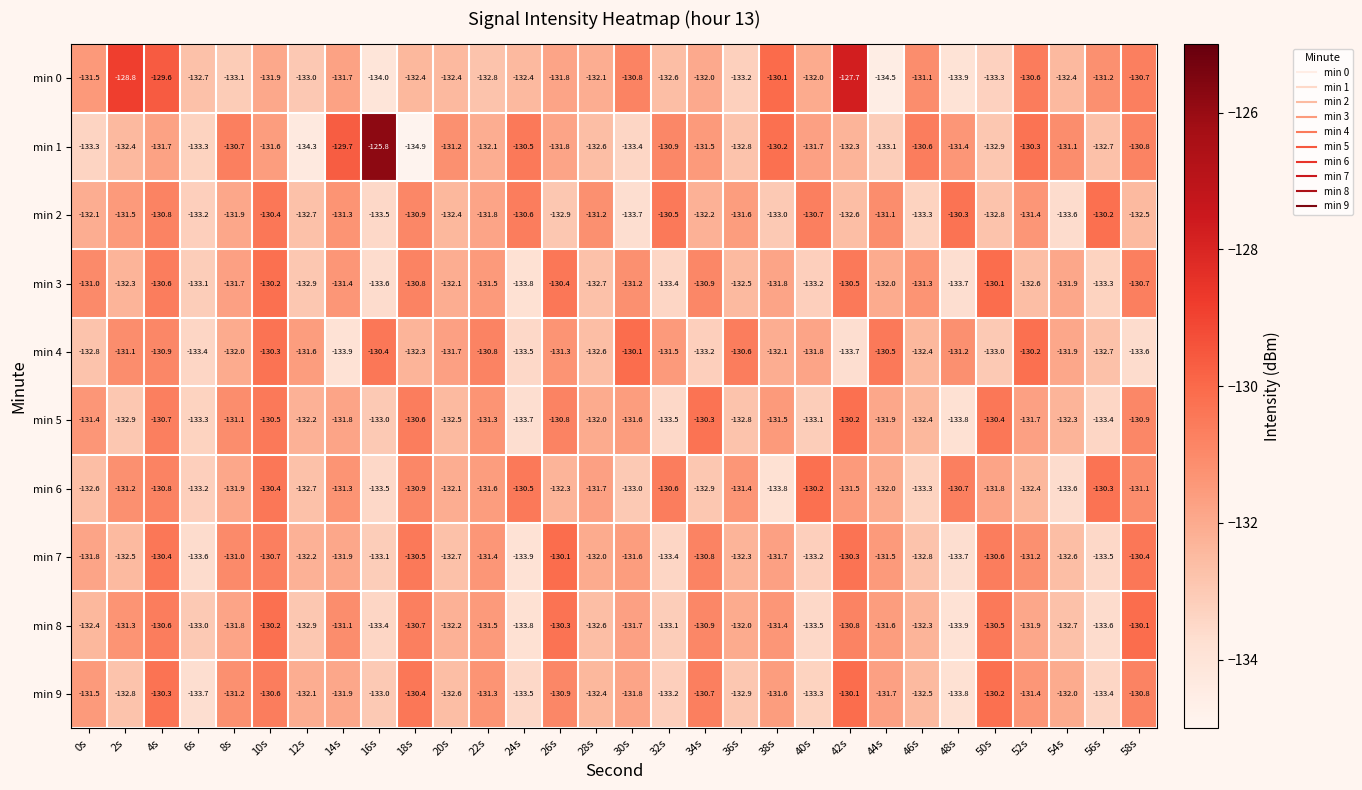

What is the spread (max minus min) of values at 44s?

4.0